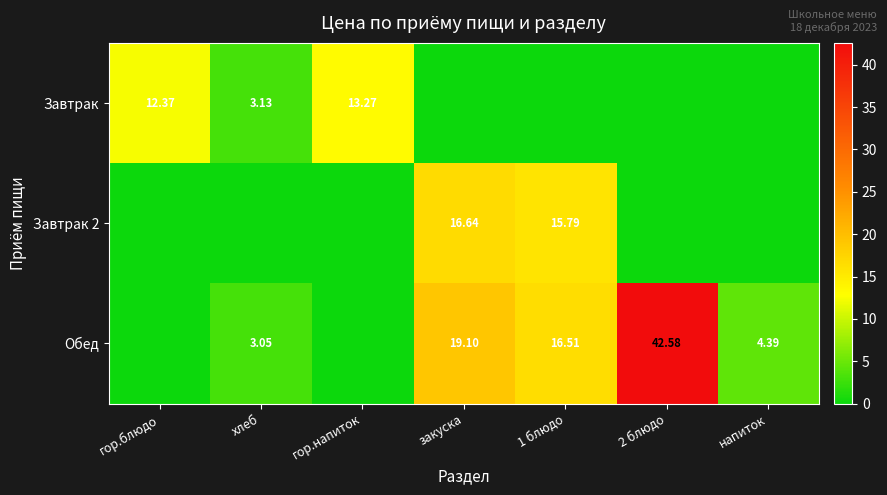

Is the value of Завтрак 2 at закуска greater than the value of Завтрак at гор.блюдо?

Yes